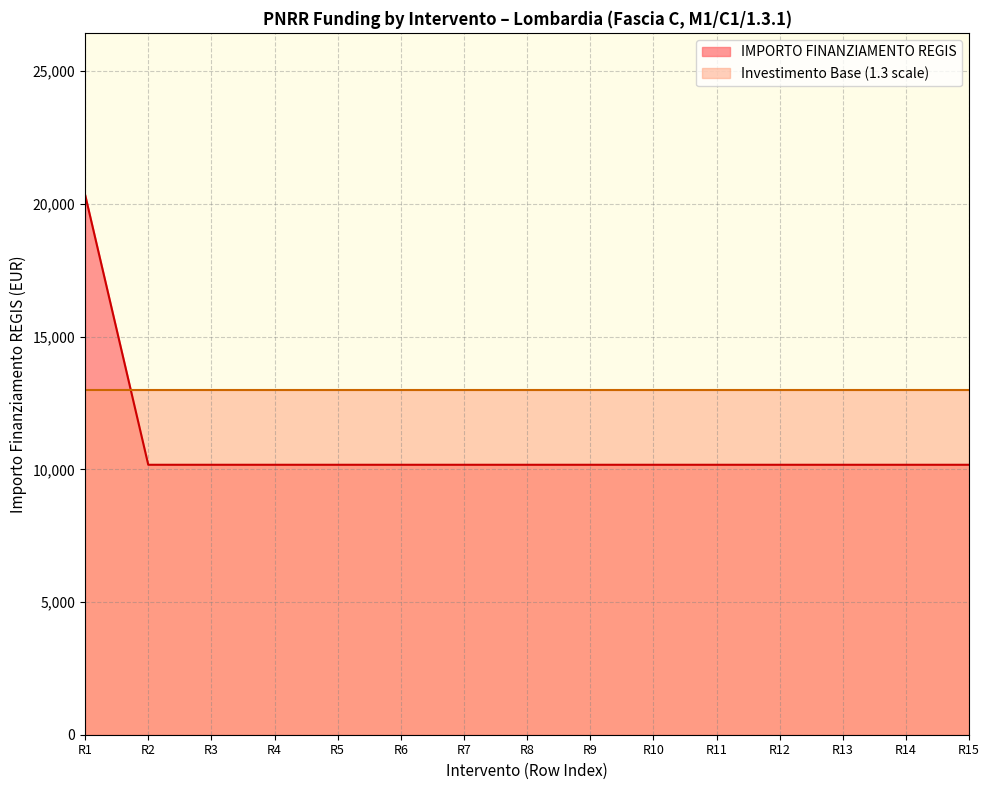

The value of Investimento Base (1.3 scale) at R10 is 6714. True or false?

False